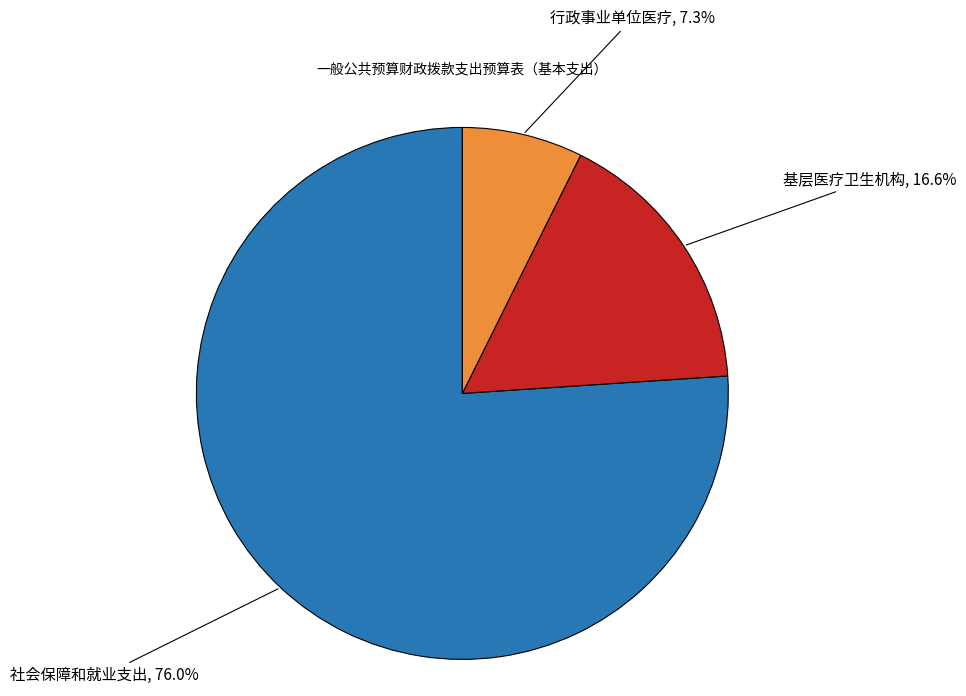

How much of the chart is everything except 行政事业单位医疗?

92.7%